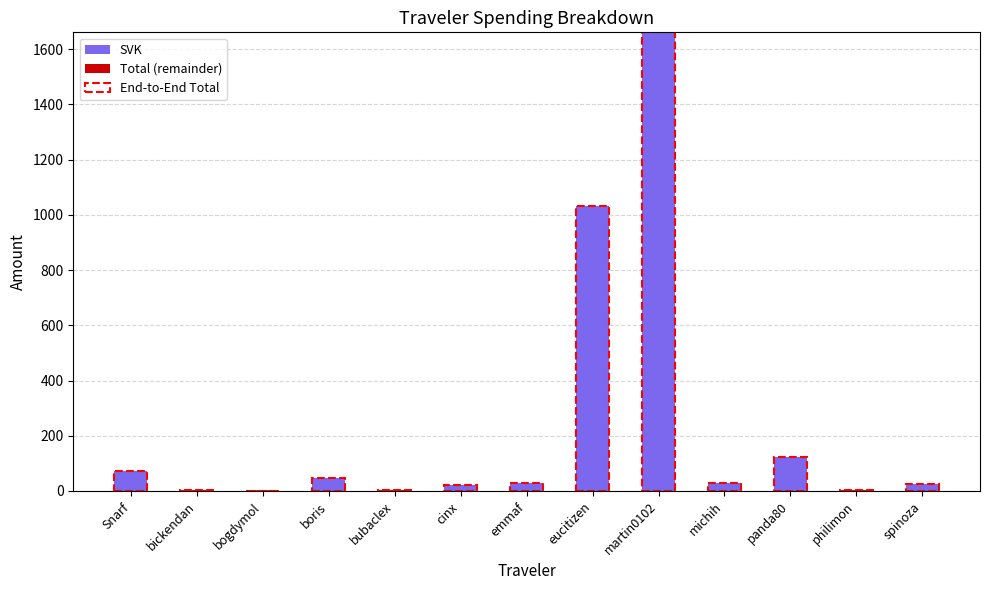

Reading left to right, list all the values displayed in this chart.

SVK: 71.5	3.1	0.2	47.6	2.7	21.8	29.5	1033.5	1661.3	28.2	121.9	4.3	24.5
Total (remainder): 0.0	0.0	0.0	0.0	0.0	0.0	0.0	0.0	0.0	0.0	0.0	0.0	0.0